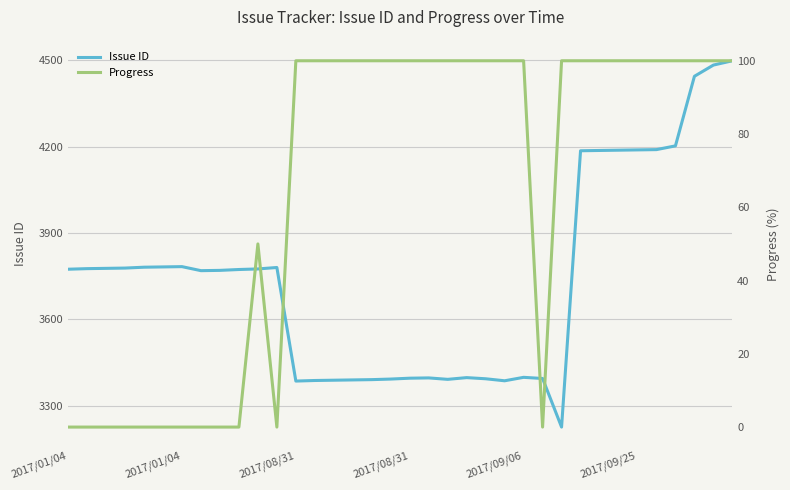

Which has a higher value, 8 or 19?

8